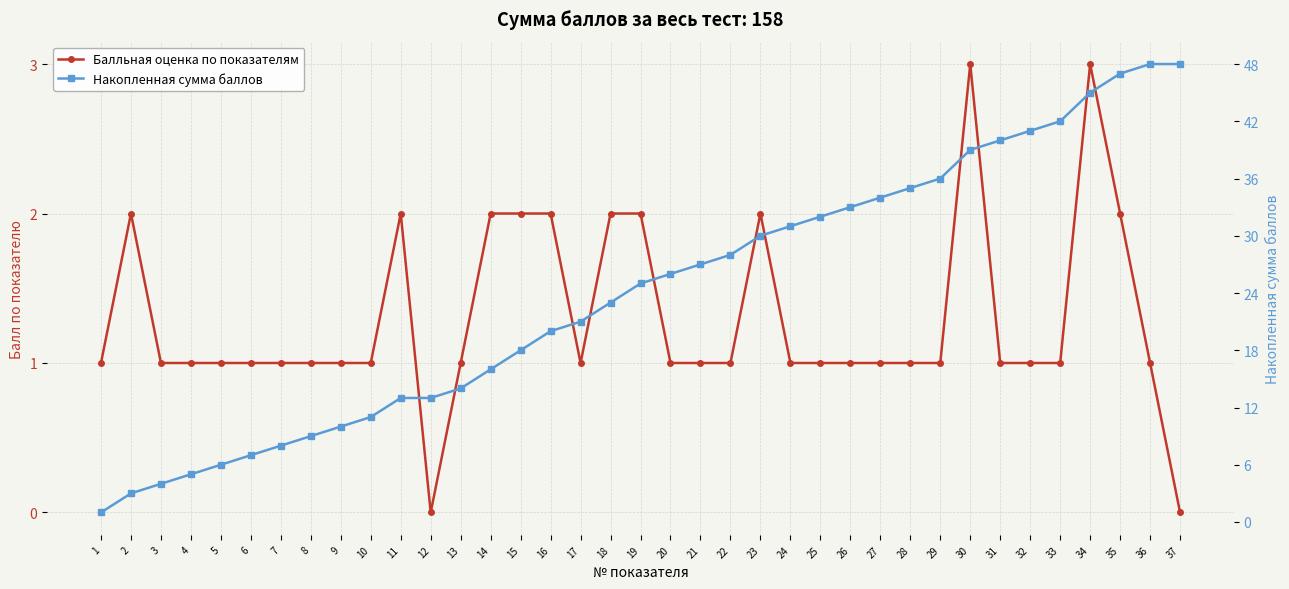

Reading left to right, transcribe all the data shown in this chart.

Балльная оценка по показателям: 1=1	2=2	3=1	4=1	5=1	6=1	7=1	8=1	9=1	10=1	11=2	12=0	13=1	14=2	15=2	16=2	17=1	18=2	19=2	20=1	21=1	22=1	23=2	24=1	25=1	26=1	27=1	28=1	29=1	30=3	31=1	32=1	33=1	34=3	35=2	36=1	37=0
Накопленная сумма баллов: 1=1	2=3	3=4	4=5	5=6	6=7	7=8	8=9	9=10	10=11	11=13	12=13	13=14	14=16	15=18	16=20	17=21	18=23	19=25	20=26	21=27	22=28	23=30	24=31	25=32	26=33	27=34	28=35	29=36	30=39	31=40	32=41	33=42	34=45	35=47	36=48	37=48